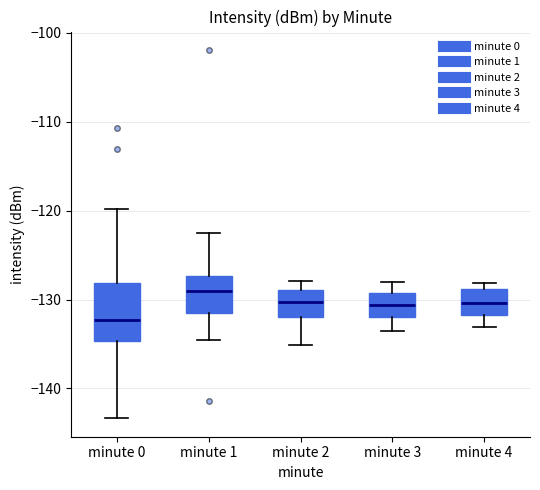

Where does the lower whisker of the box for minute 0 end on the y-axis? The values are not printed on the chart, so give them approximately, as read against the axis.

-143